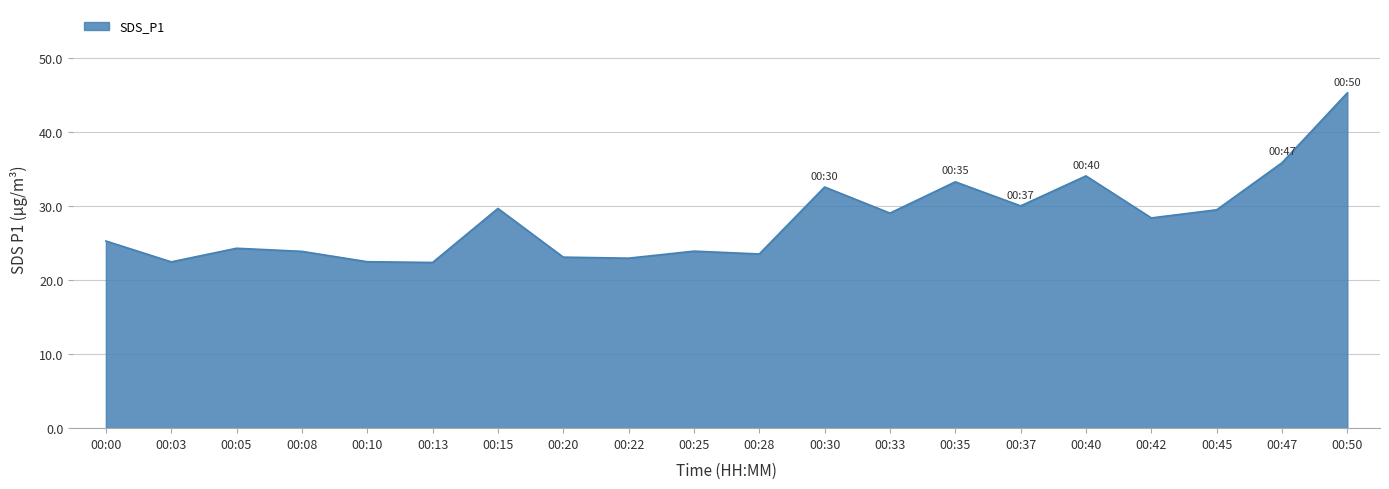

What is the smallest value displayed?

22.4